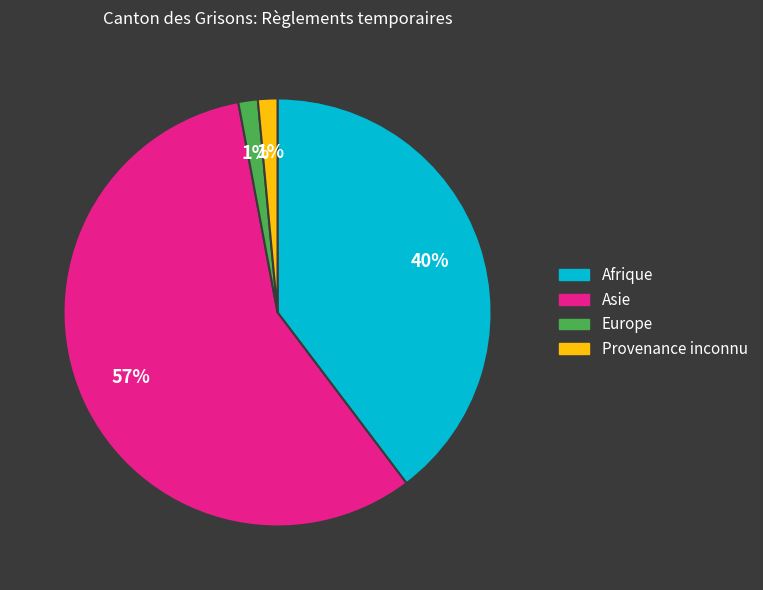

Is there a majority slice in this chart?

Yes